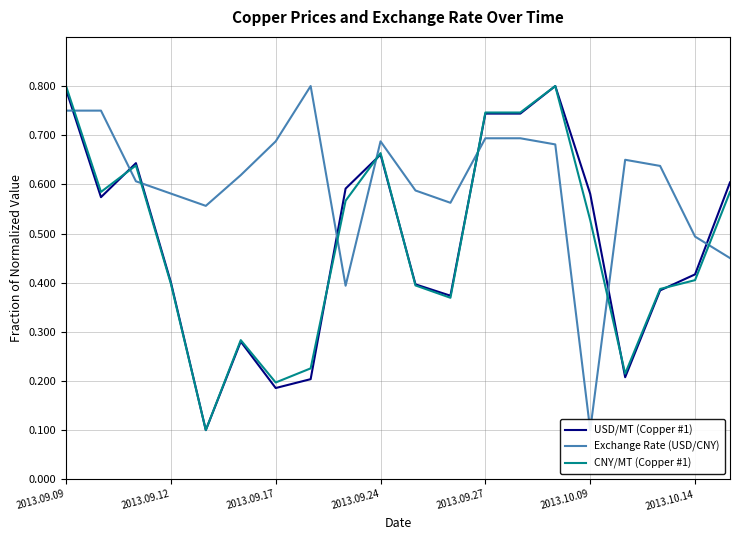

What is the highest value of the USD/MT (Copper #1) series?

0.8